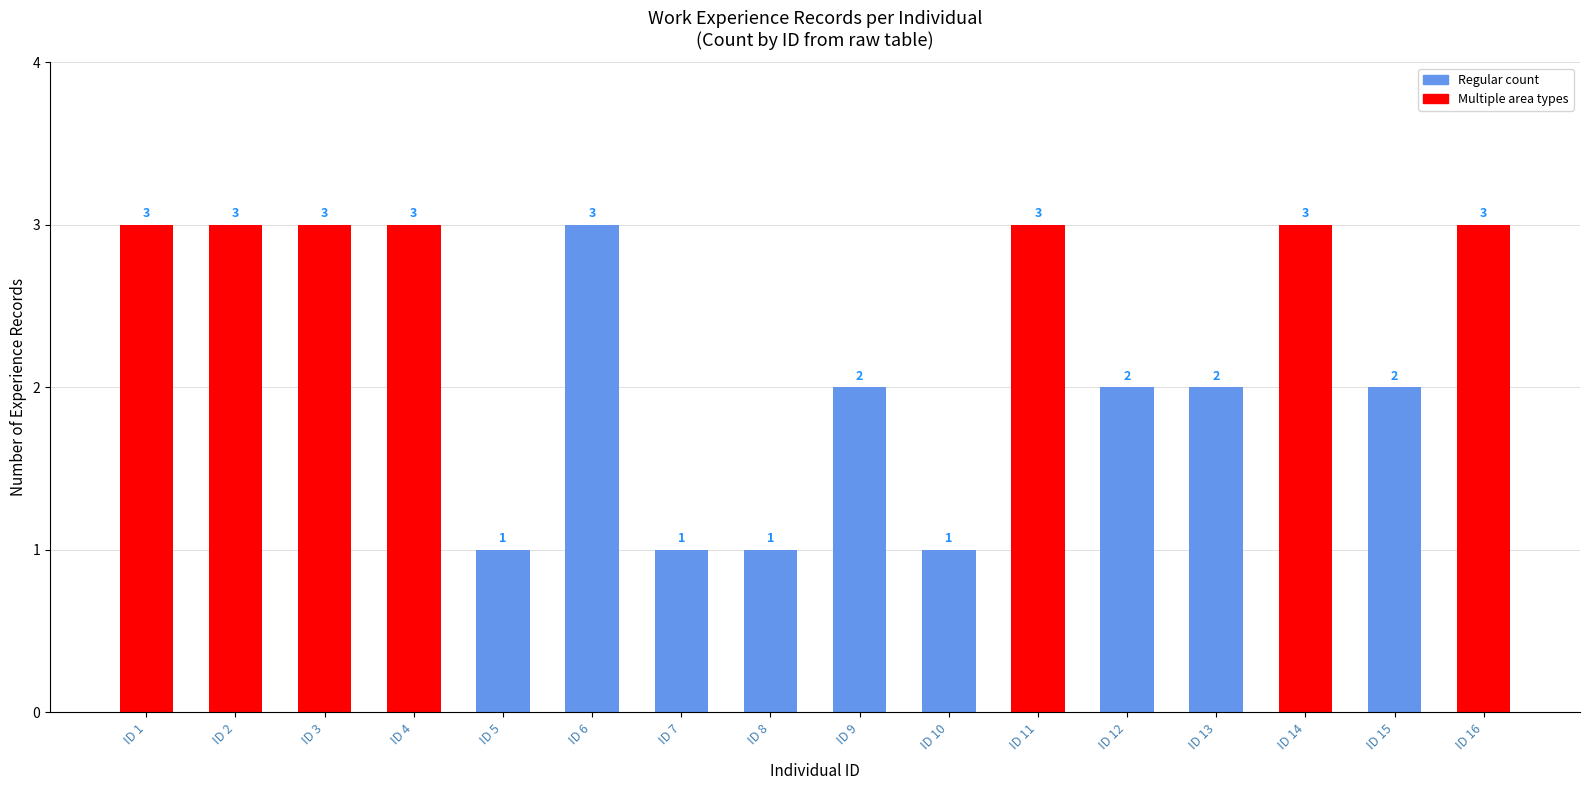

True or false: the data shows 3 at ID 2.

True